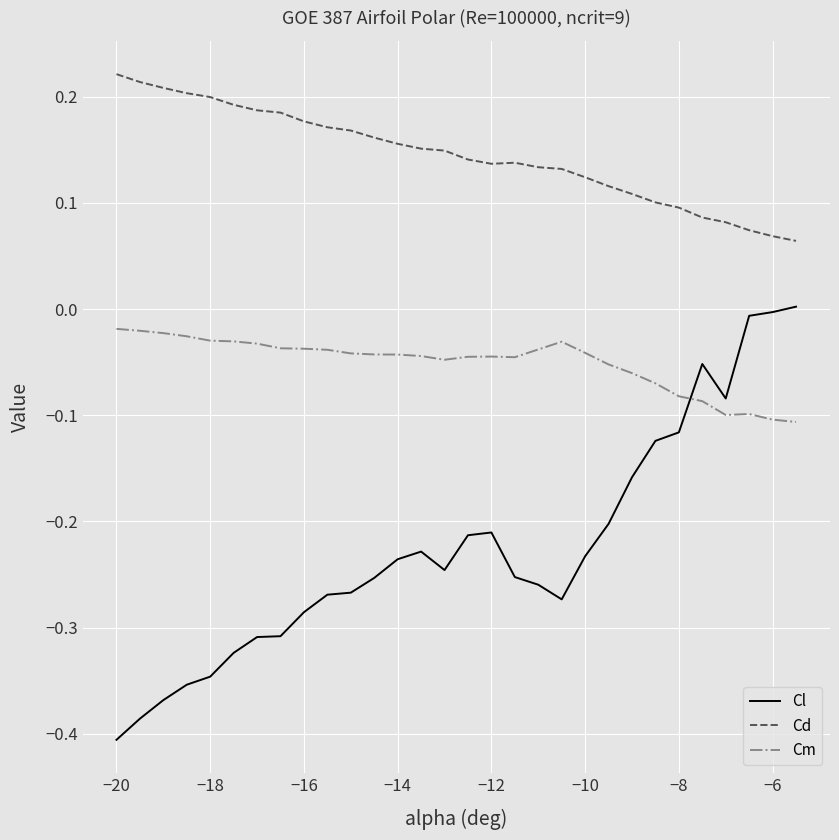

Which series has the largest total across all categories?

Cd